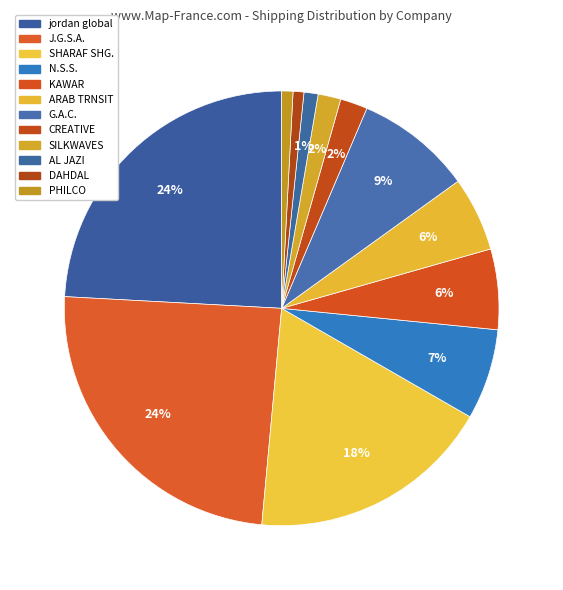

What is the smallest slice in the pie chart?

DAHDAL